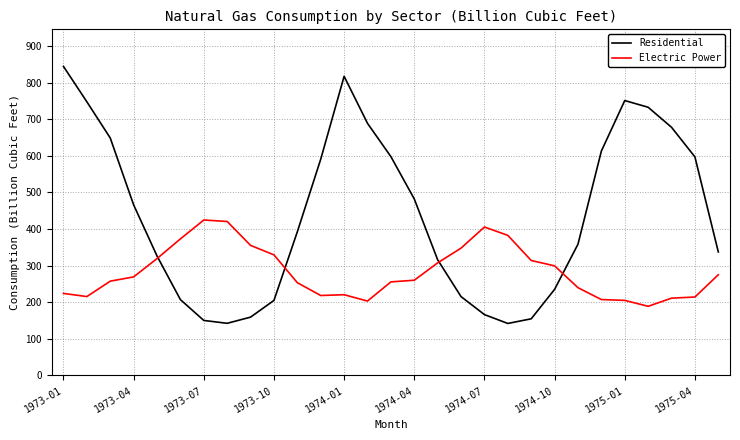

Which series has the largest range (max minus min)?

Residential